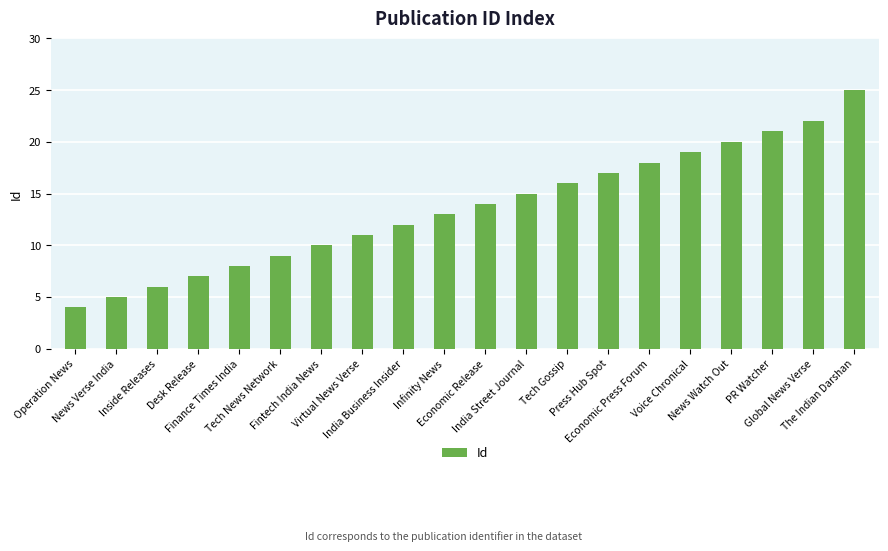

List the labels in order of value, smallest first.

Operation News, News Verse India, Inside Releases, Desk Release, Finance Times India, Tech News Network, Fintech India News, Virtual News Verse, India Business Insider, Infinity News, Economic Release, India Street Journal, Tech Gossip, Press Hub Spot, Economic Press Forum, Voice Chronical, News Watch Out, PR Watcher, Global News Verse, The Indian Darshan